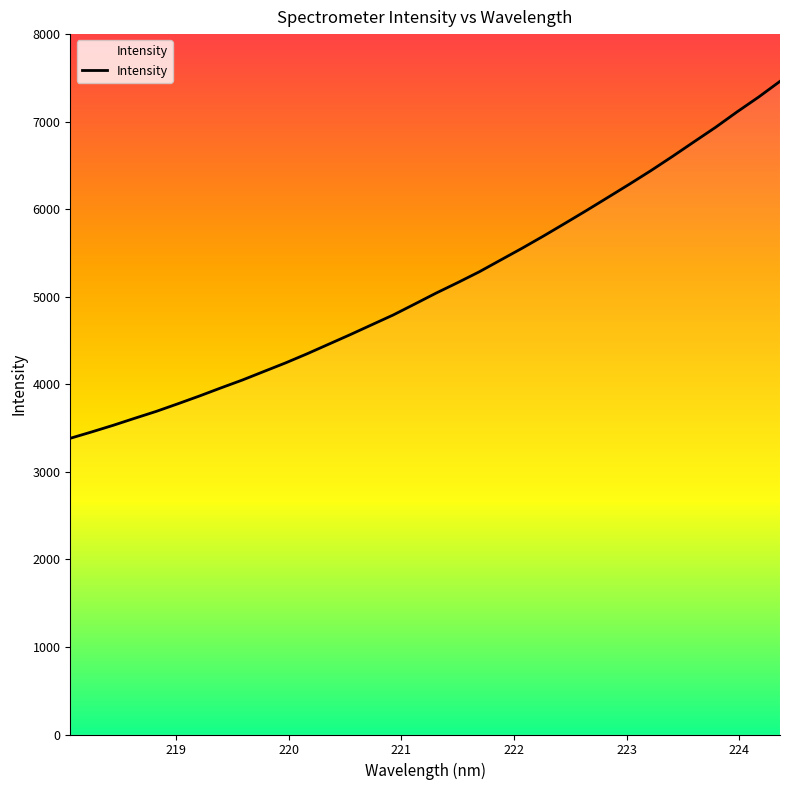

What is the difference between the maximum and minimum values?

4077.1